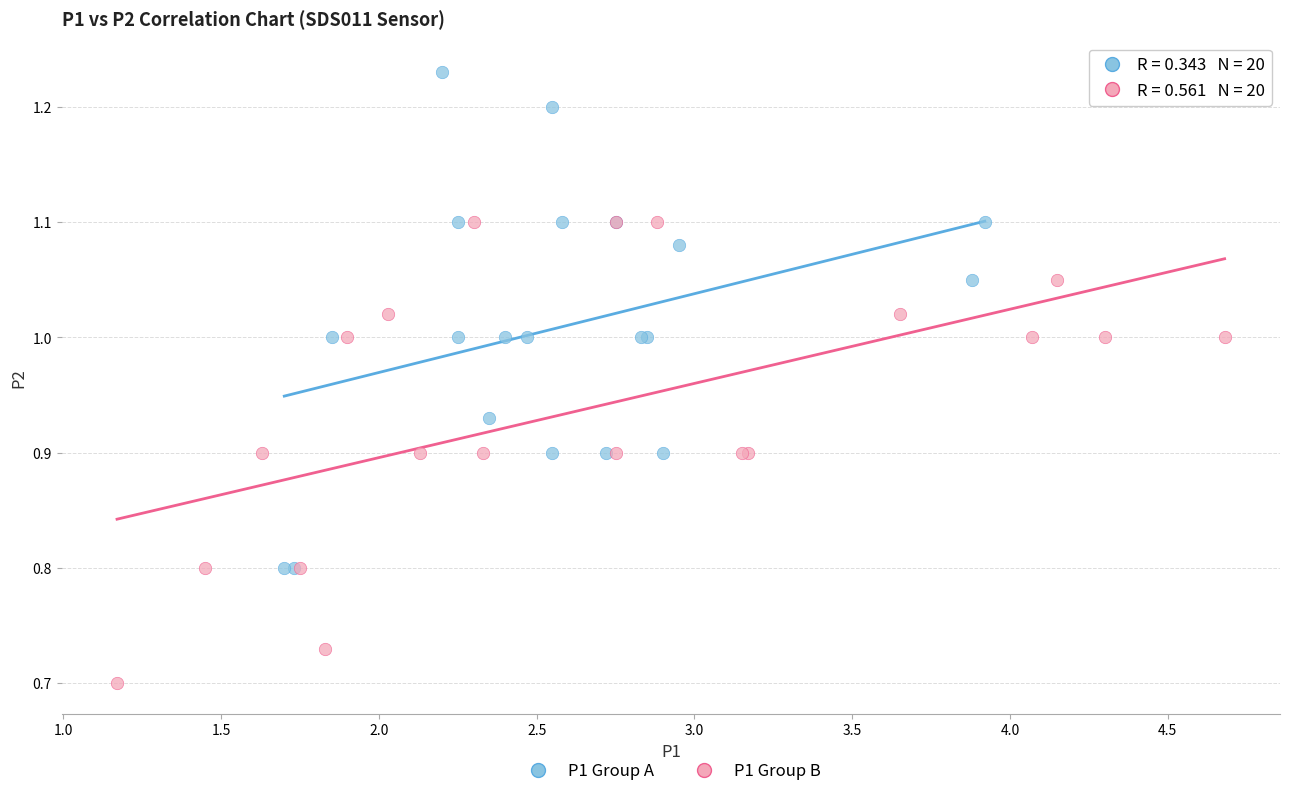

Which series has the largest Y range (max minus min)?

P1 Group A